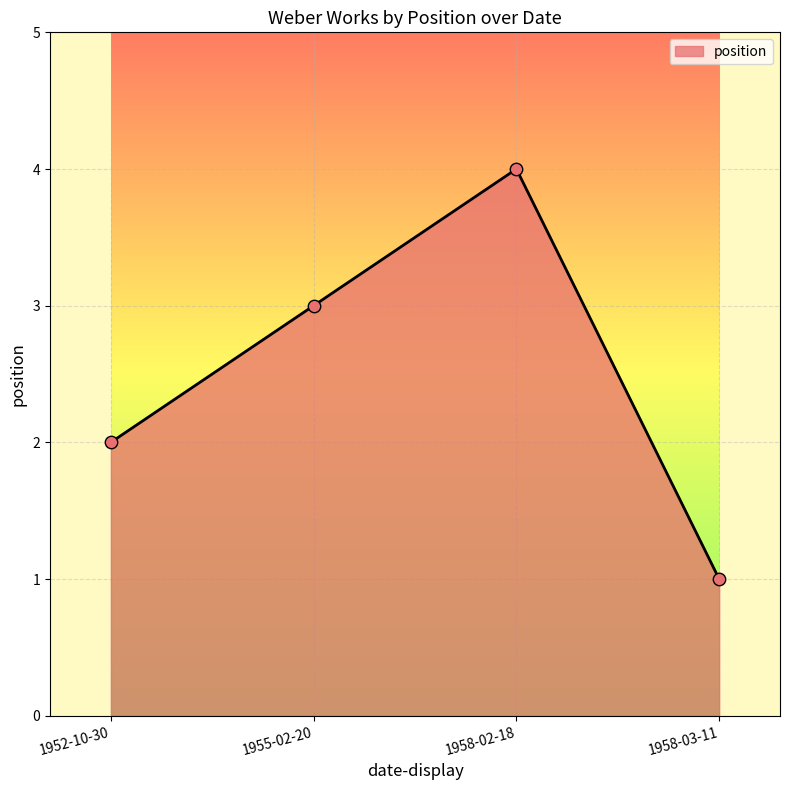

What is the change in value from 1952-10-30 to 1955-02-20?

+1